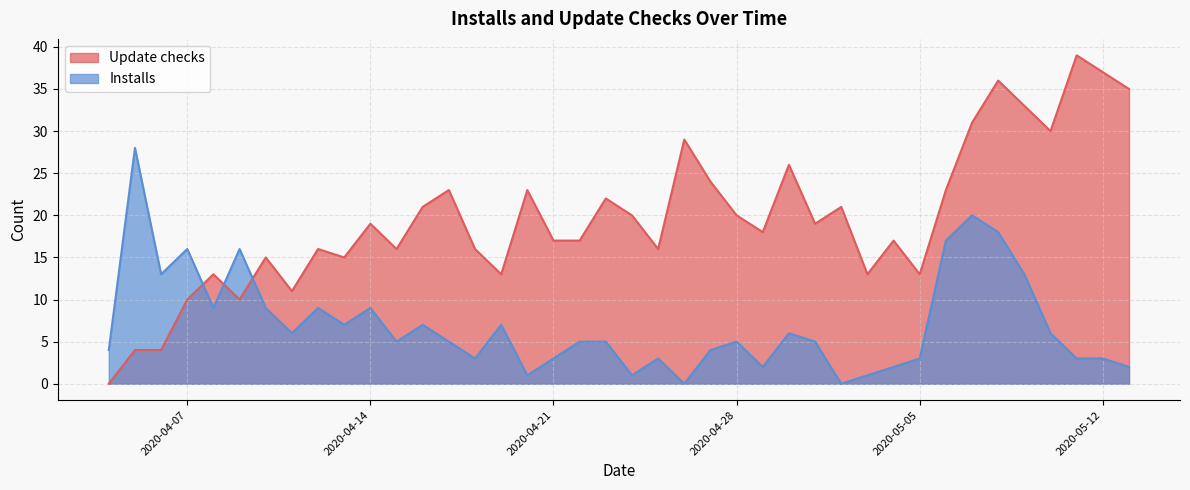

What is the total value across all series at 2020-04-21?

20